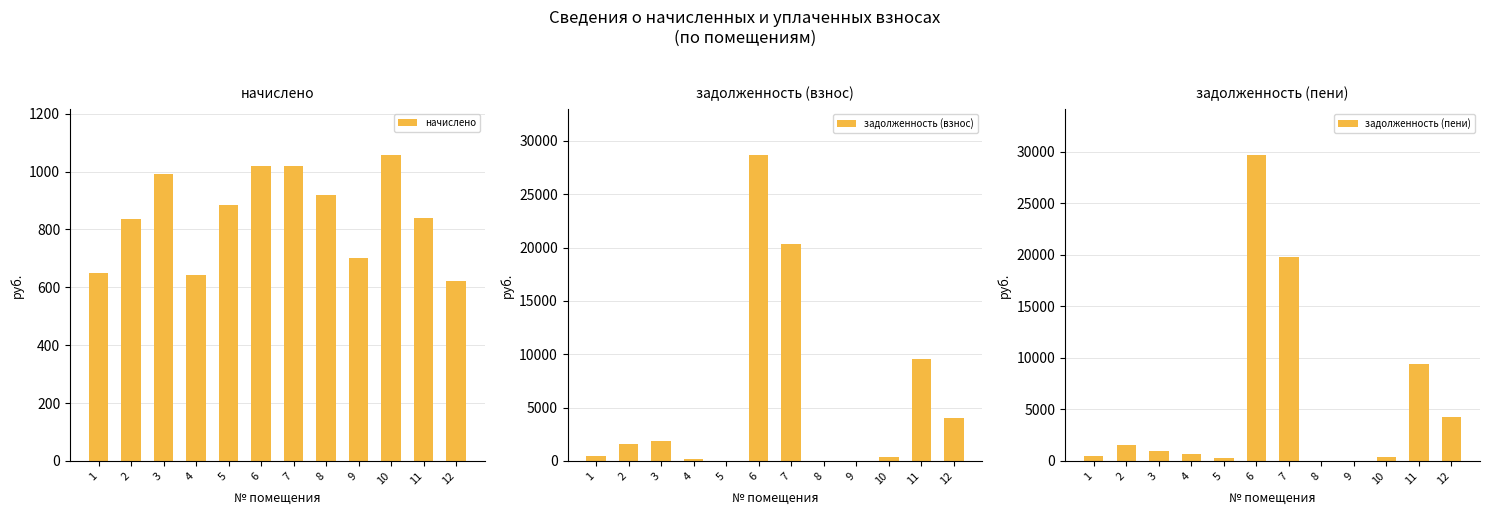

Rank the series at 1 from highest to lowest value.

начислено, задолженность (взнос), задолженность (пени)